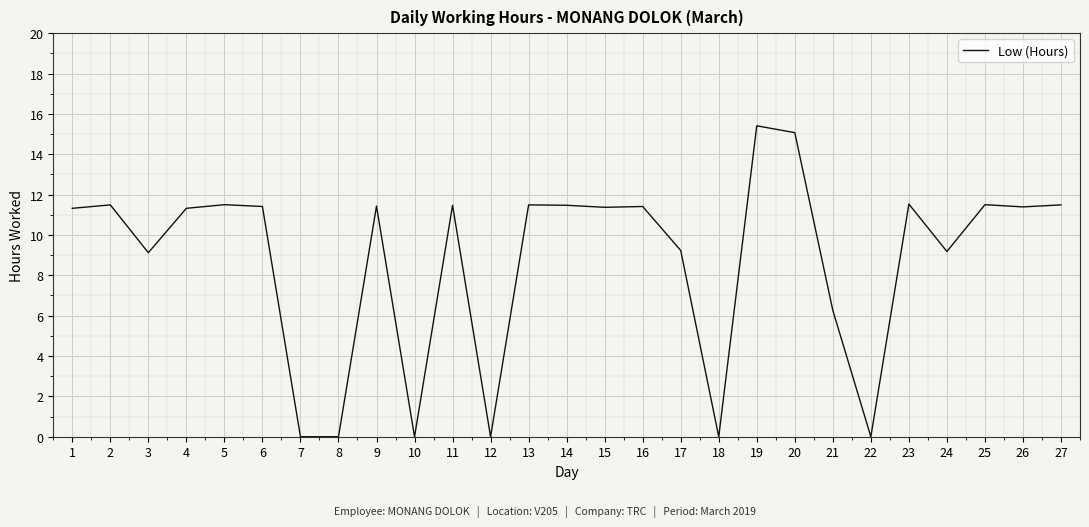

Where is the data nearest to the value 7?

21